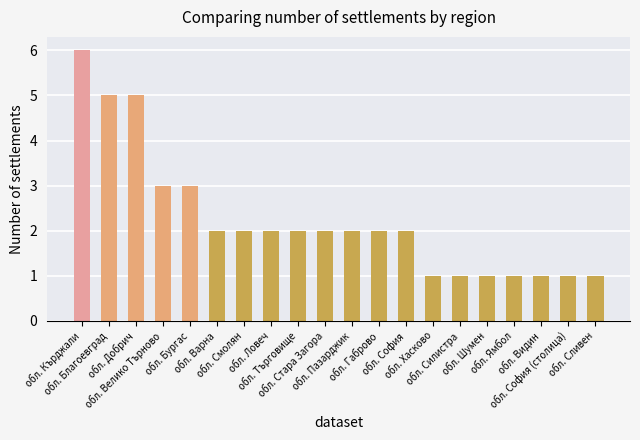

Reading left to right, extract all data points from this chart.

обл. Кърджали=6	обл. Благоевград=5	обл. Добрич=5	обл. Велико Търново=3	обл. Бургас=3	обл. Варна=2	обл. Смолян=2	обл. Ловеч=2	обл. Търговище=2	обл. Стара Загора=2	обл. Пазарджик=2	обл. Габрово=2	обл. София=2	обл. Хасково=1	обл. Силистра=1	обл. Шумен=1	обл. Ямбол=1	обл. Видин=1	обл. София (столица)=1	обл. Сливен=1